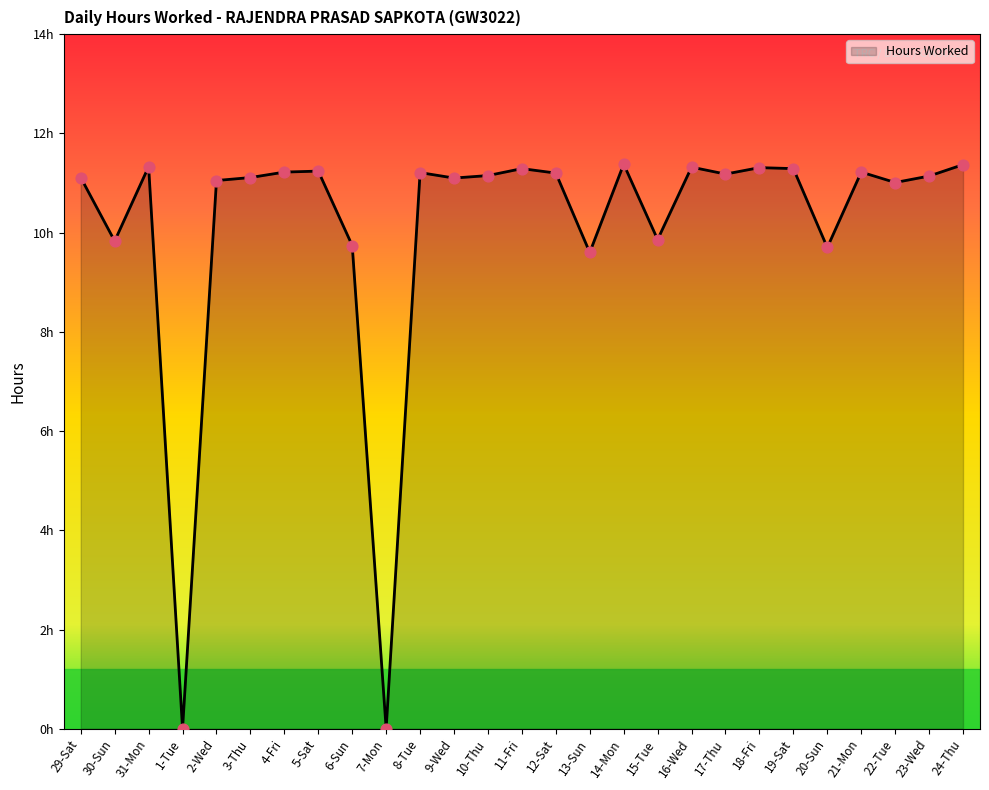

Which has a higher value, 22-Tue or 30-Sun?

22-Tue